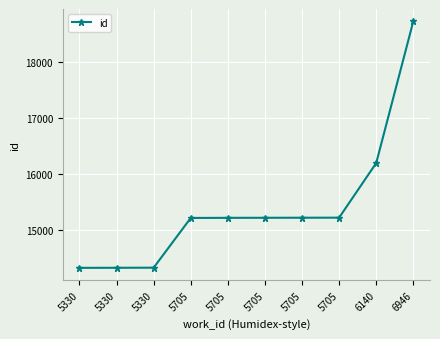

Reading left to right, transcribe all the data shown in this chart.

14329	14330	14332	15217	15219	15220	15221	15222	16194	18716